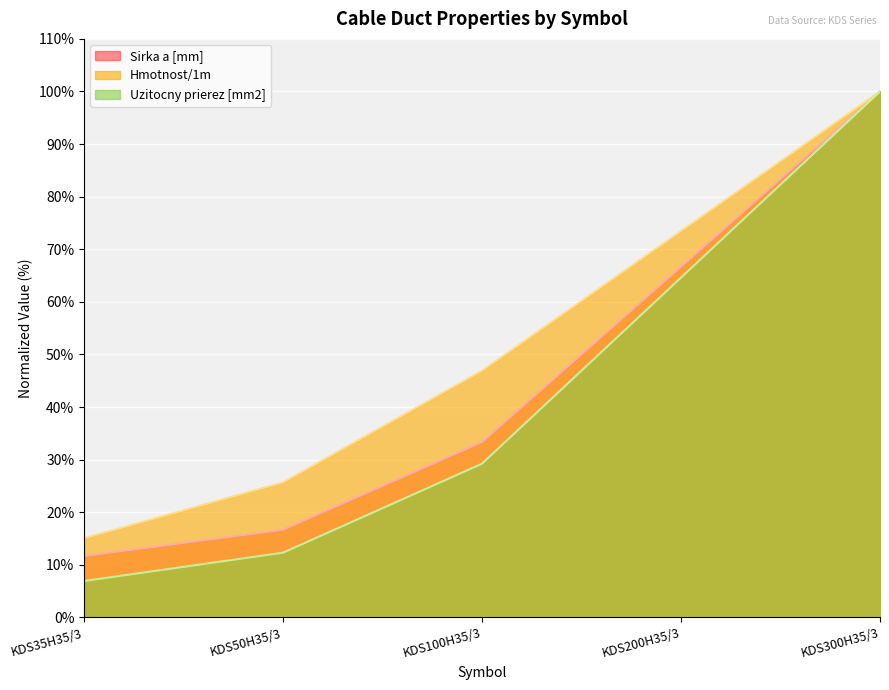

Between KDS50H35/3 and KDS300H35/3, which series saw the biggest shift?

Uzitocny prierez [mm2]